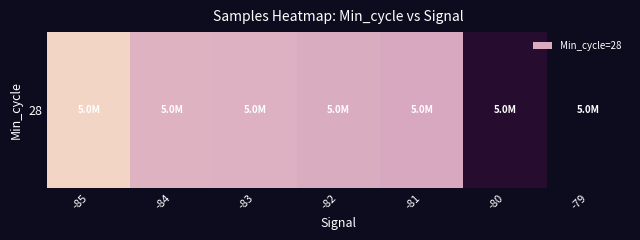

Which label corresponds to the largest value in the chart?

-85